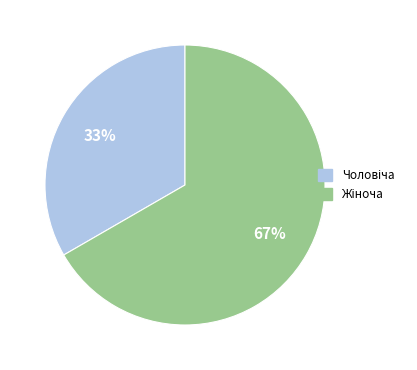

Count the number of slices in the pie.

2